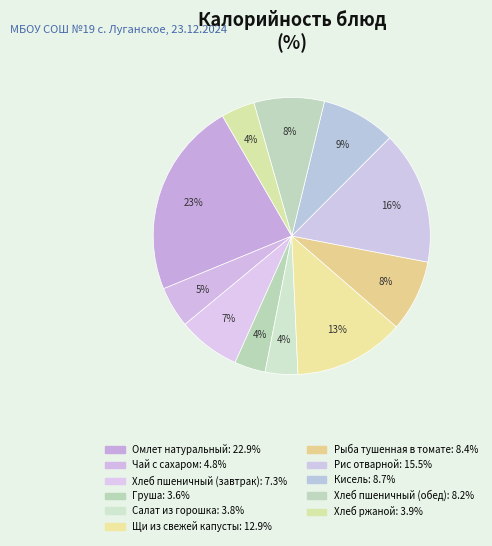

Count the number of slices in the pie.

11